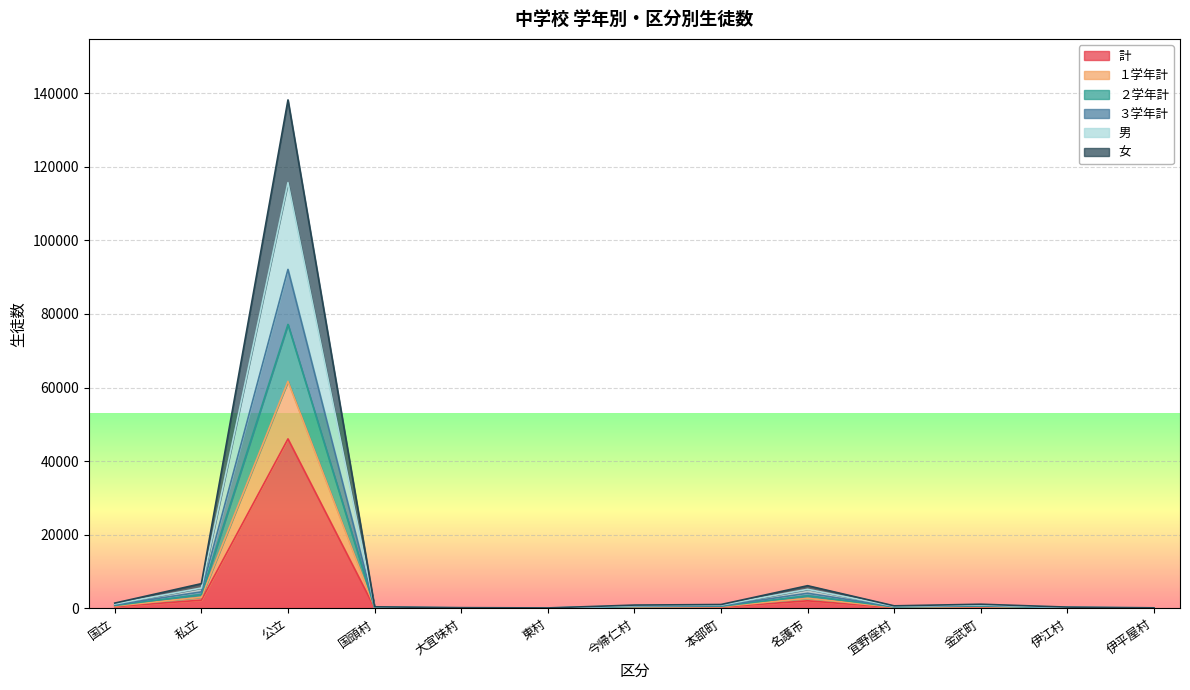

Reading left to right, what are all the values shown in this chart?

計: 479	2239	46045	141	66	42	300	351	2055	231	377	117	51
１学年計: 639	3017	61673	185	92	51	396	468	2731	316	498	154	66
２学年計: 799	3774	77145	231	112	71	491	588	3428	400	622	185	81
３学年計: 1198	5534	115664	349	158	108	747	897	5184	588	929	301	130
男: 958	4478	92090	282	132	84	600	702	4110	462	754	234	102
女: 1437	6717	138135	423	198	126	900	1053	6165	693	1131	351	153